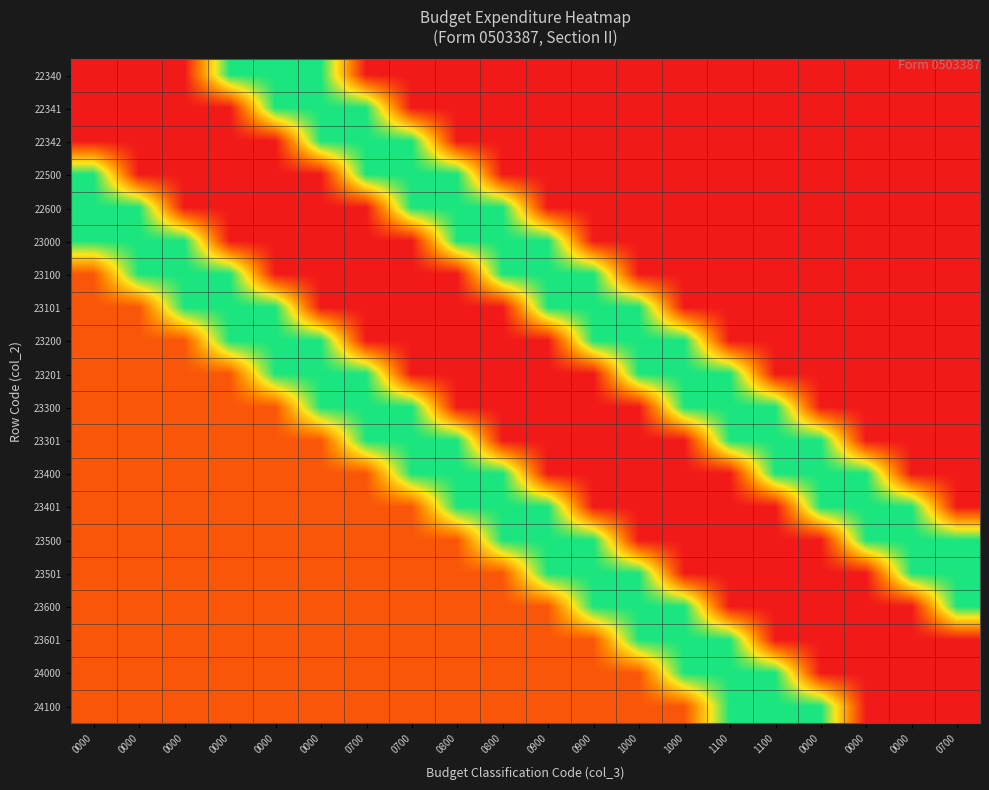

Which label corresponds to the largest value in the chart?

0000